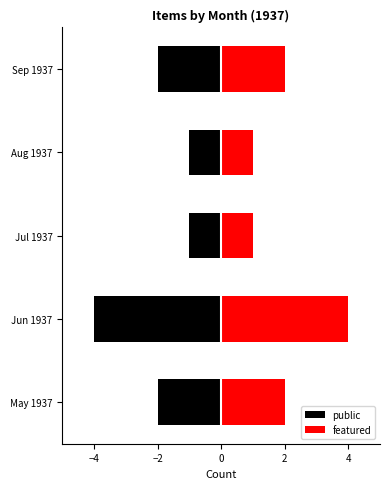

Is it true that public equals -1 at Aug 1937?

True